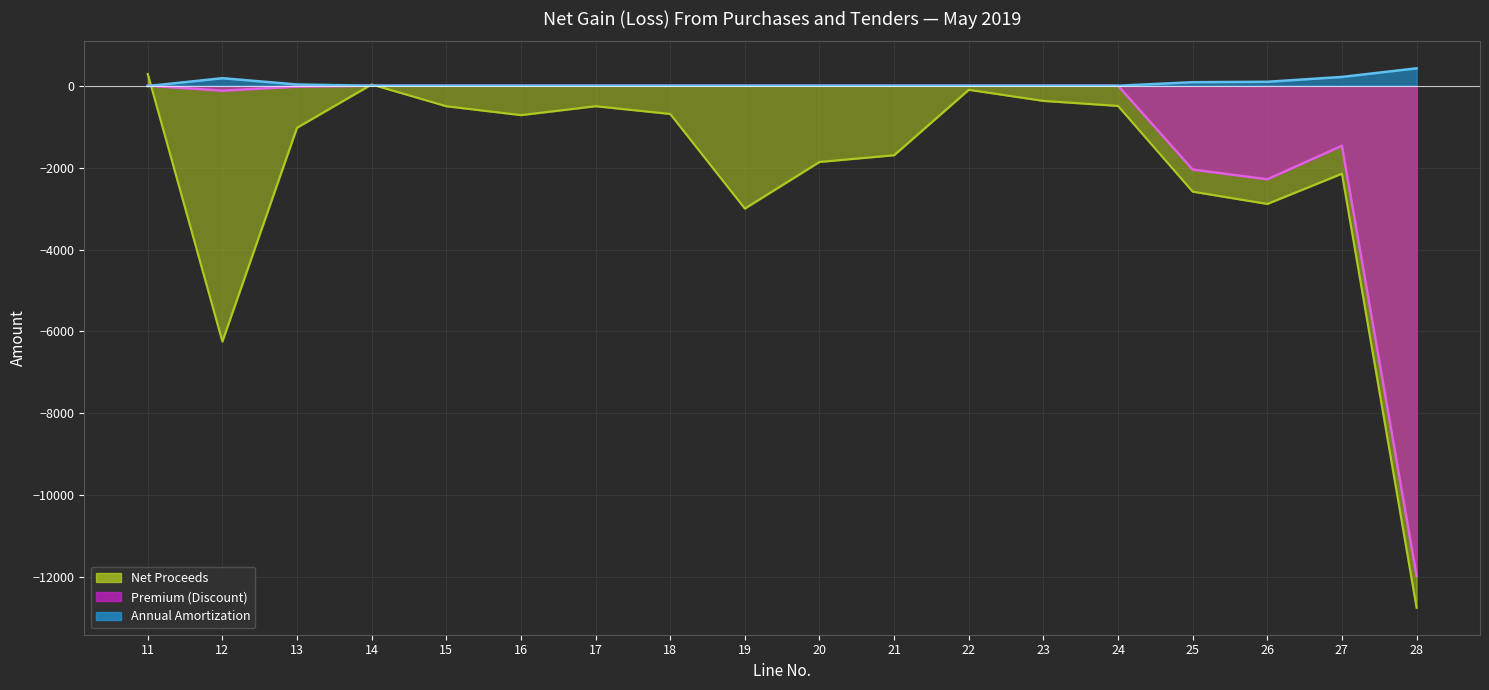

Is the value of Premium (Discount) at 12 greater than the value of Annual Amortization at 17?

No